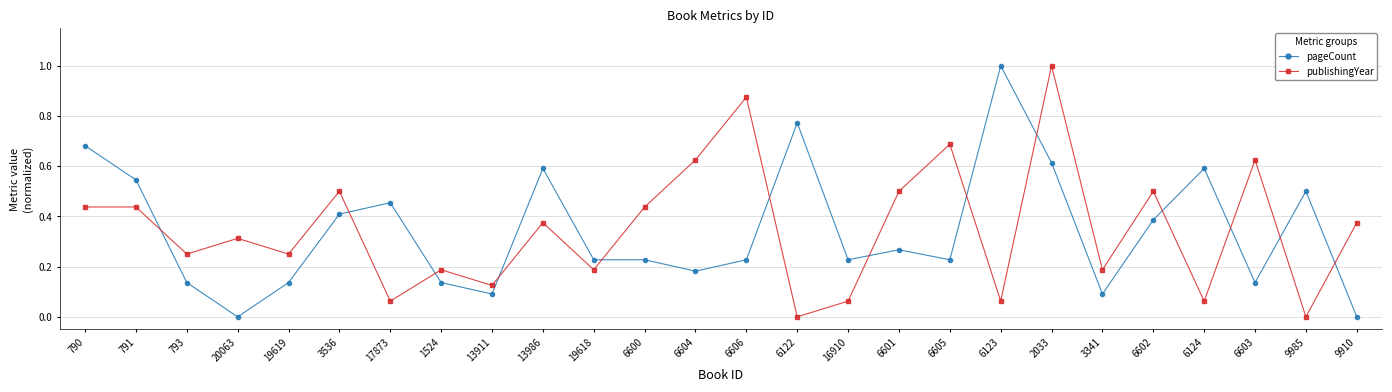

Between 790 and 3341, which series saw the biggest shift?

pageCount